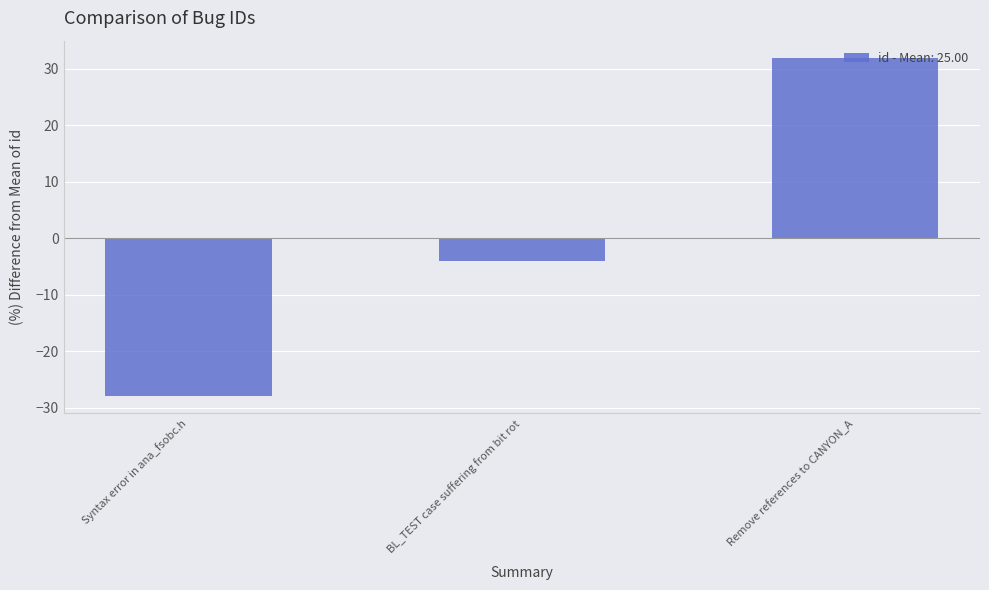

What is the smallest value displayed?

-28.0